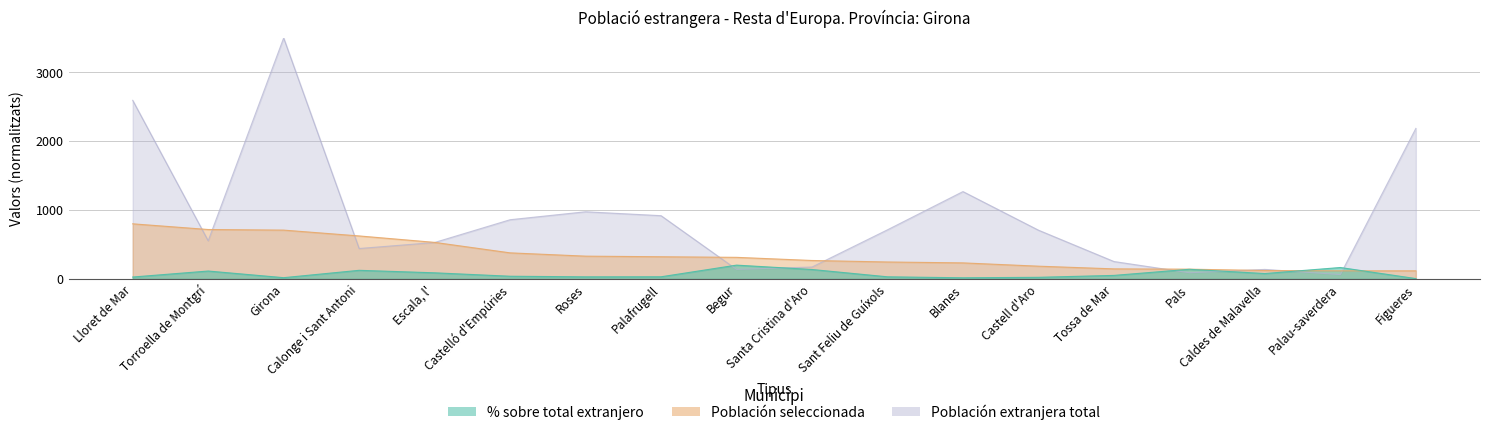

Which series has the largest total across all categories?

Población extranjera total